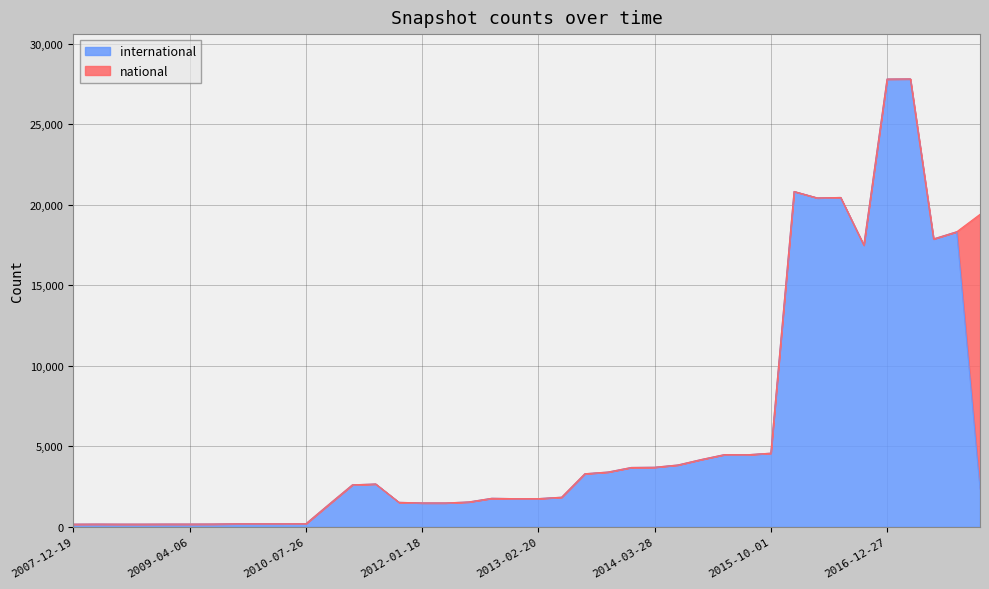

What is the label of the 30th point from the left?

2015-07-03